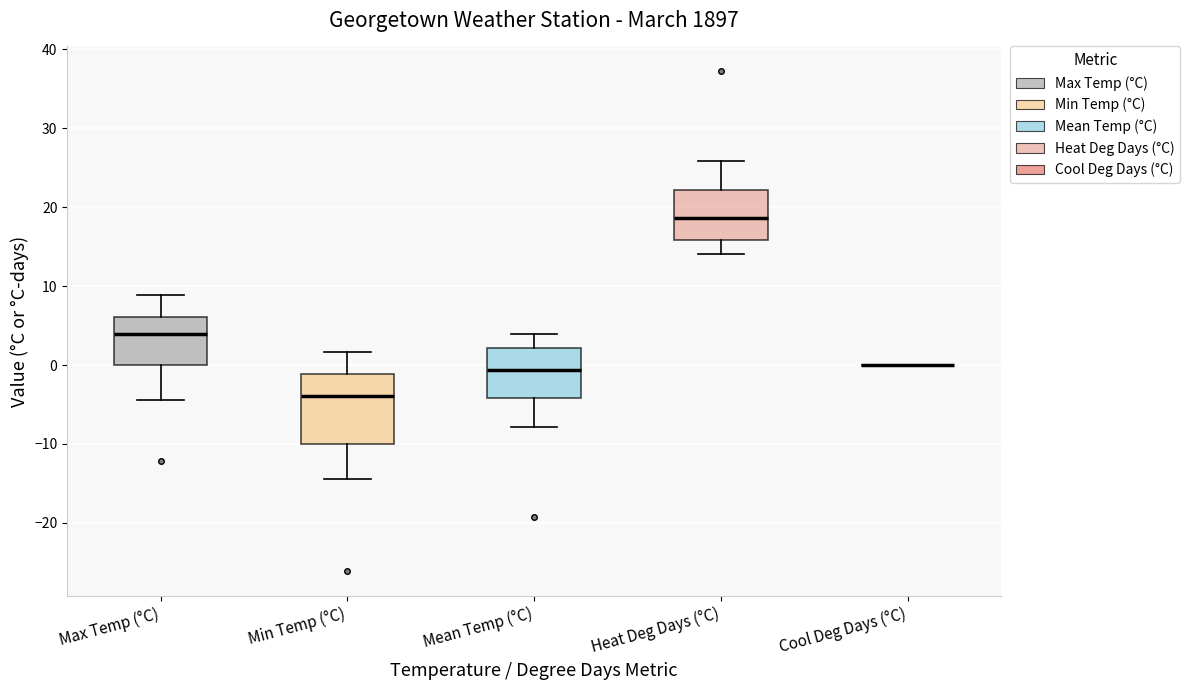

Where is the lower edge of the box for Max Temp (°C) on the y-axis? The values are not printed on the chart, so give them approximately, as read against the axis.

0